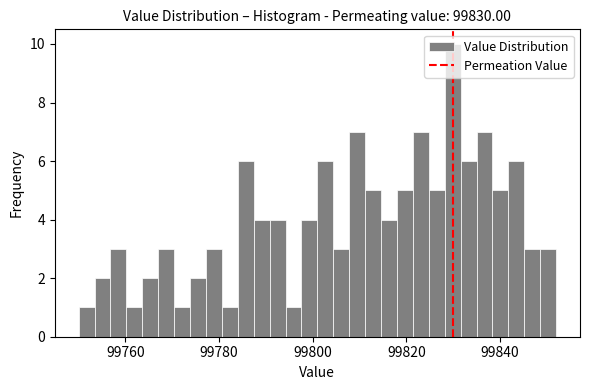

Read against the x-axis, roughly where is the centre of the tallest bar?

99830